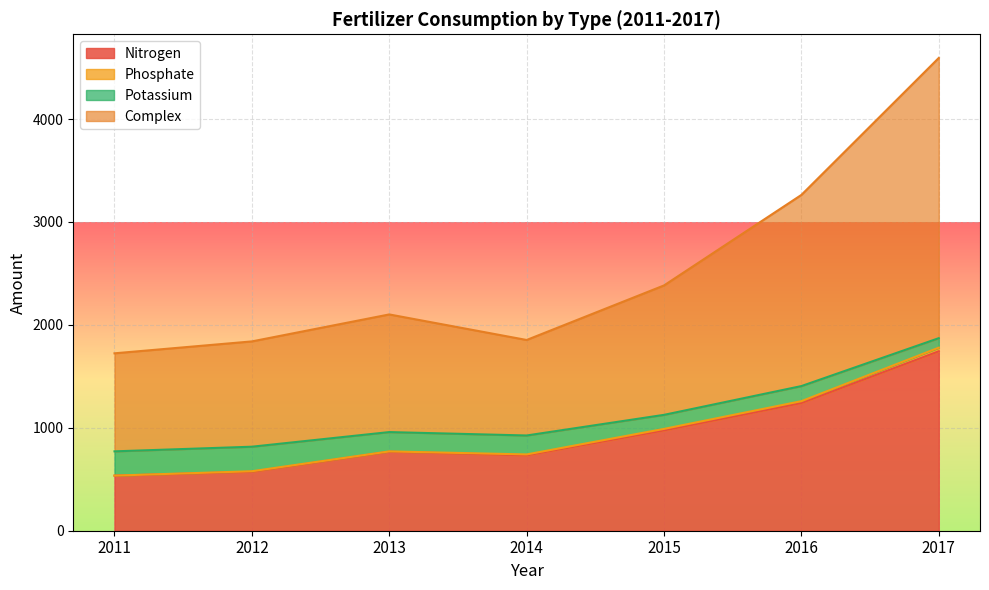

What is the value of the Nitrogen point at the 3rd from the left?

768.1